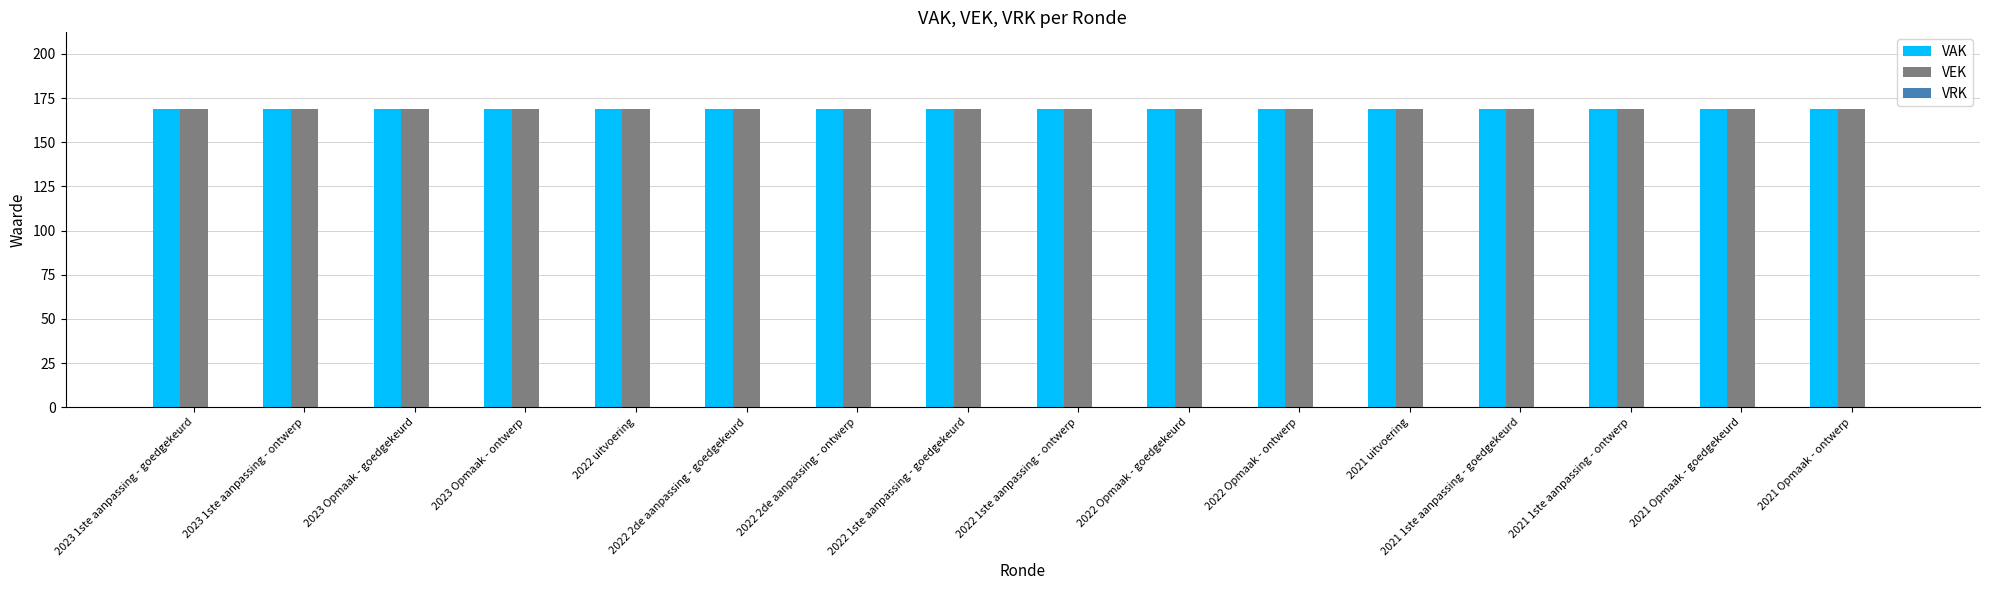

What are all the series names shown in the legend?

VAK, VEK, VRK